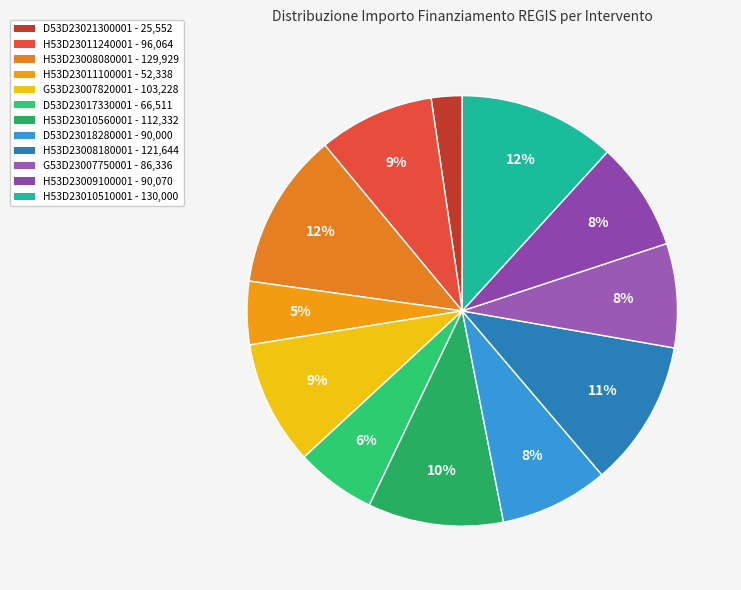

To the nearest percent, what is the difference between the largest and smallest slice percentages?

9%